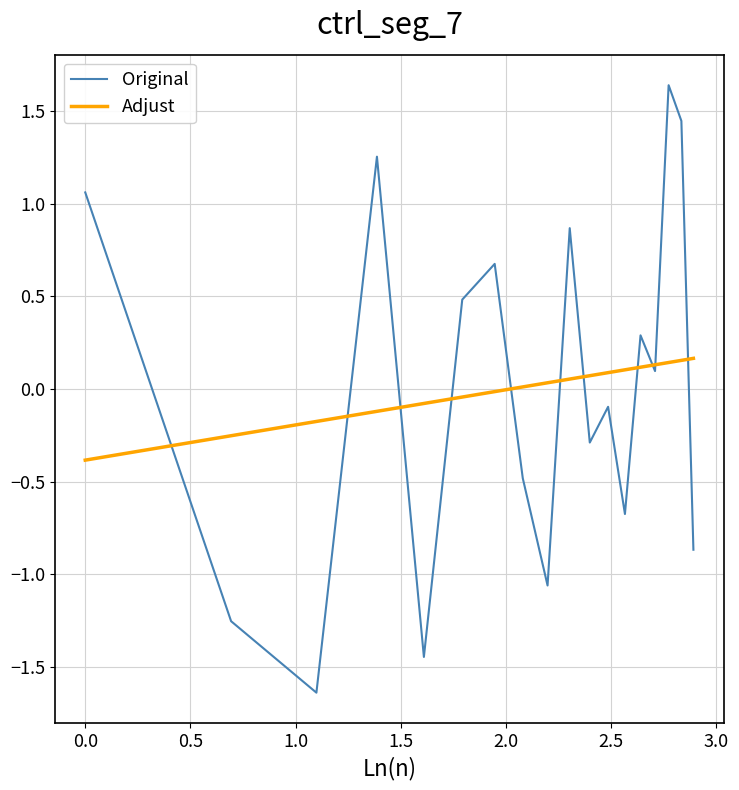

List the series in order of their peak value, lowest first.

Adjust, Original